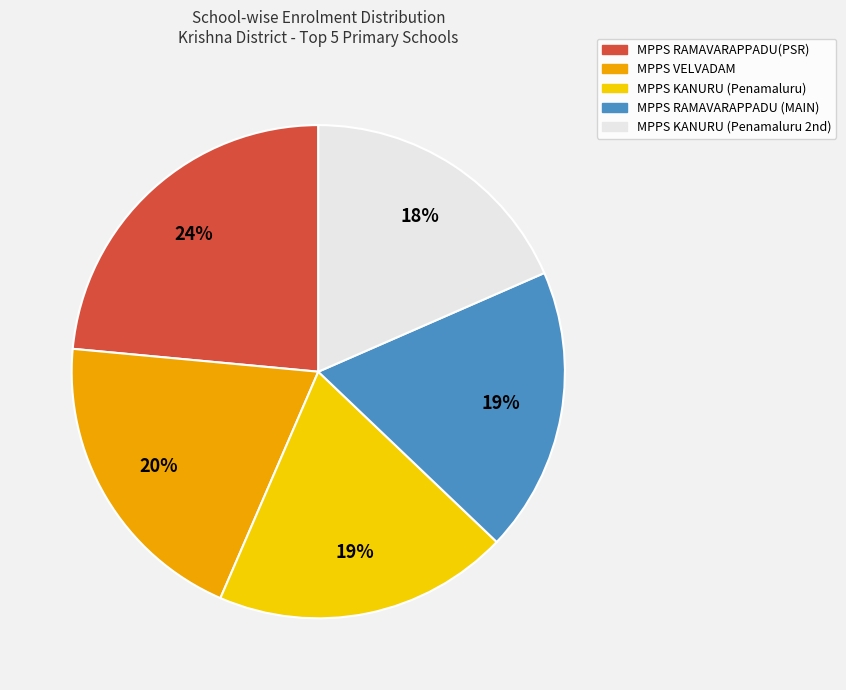

Between MPPS RAMAVARAPPADU(PSR) and MPPS RAMAVARAPPADU (MAIN), which is larger?

MPPS RAMAVARAPPADU(PSR)